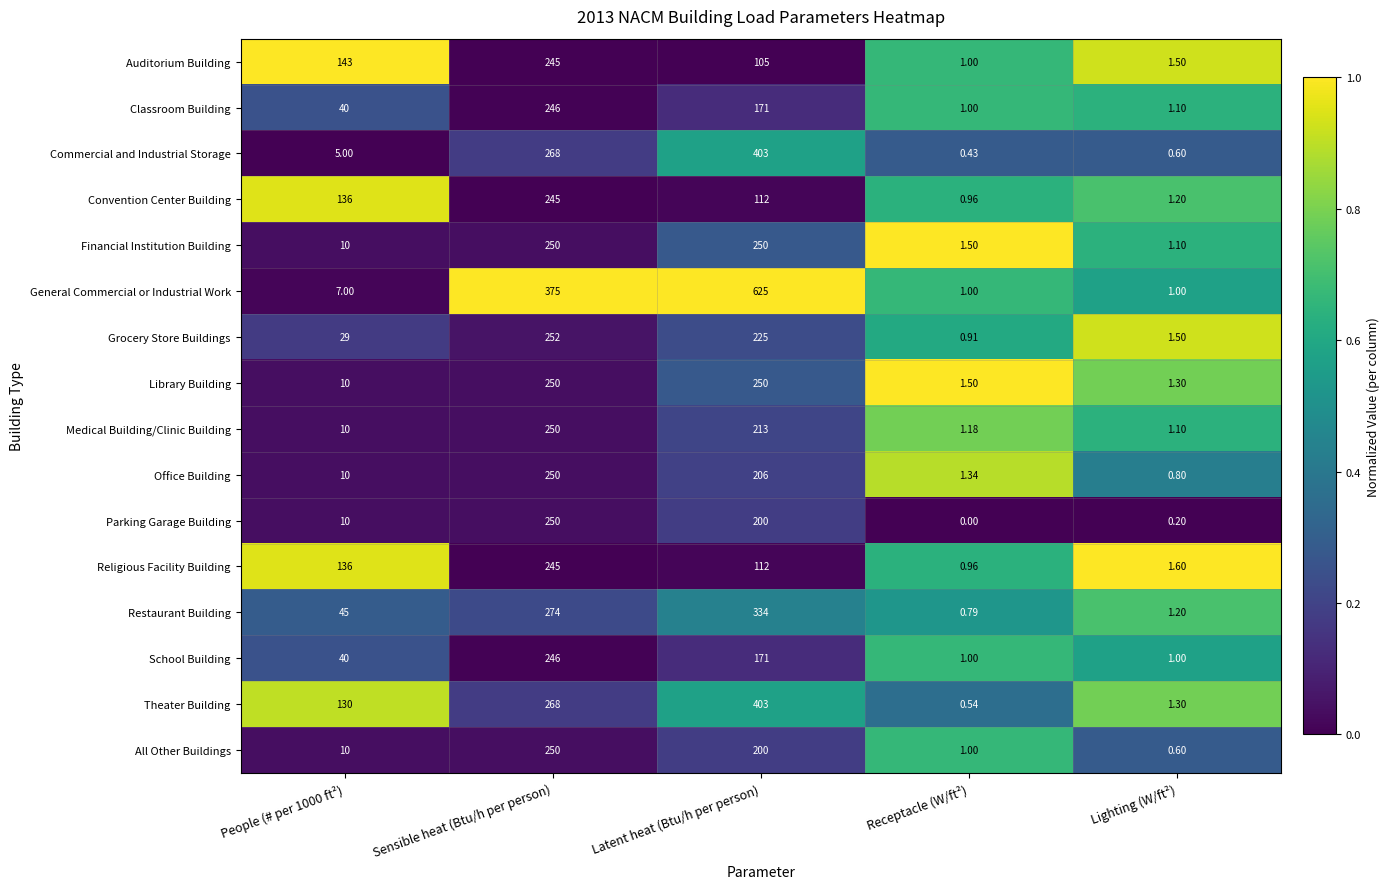

Which category has the lowest value in the All Other Buildings series?

Lighting (W/ft²)